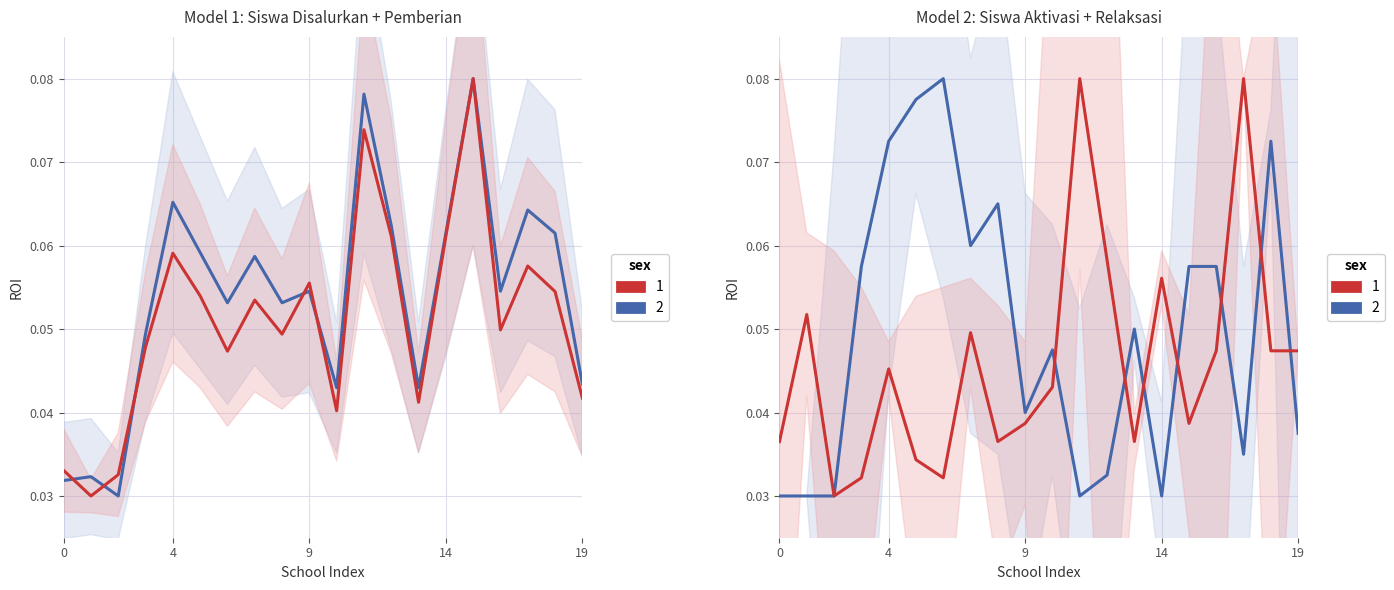

How many interior local valleys does the Siswa Disalurkan series have?

6